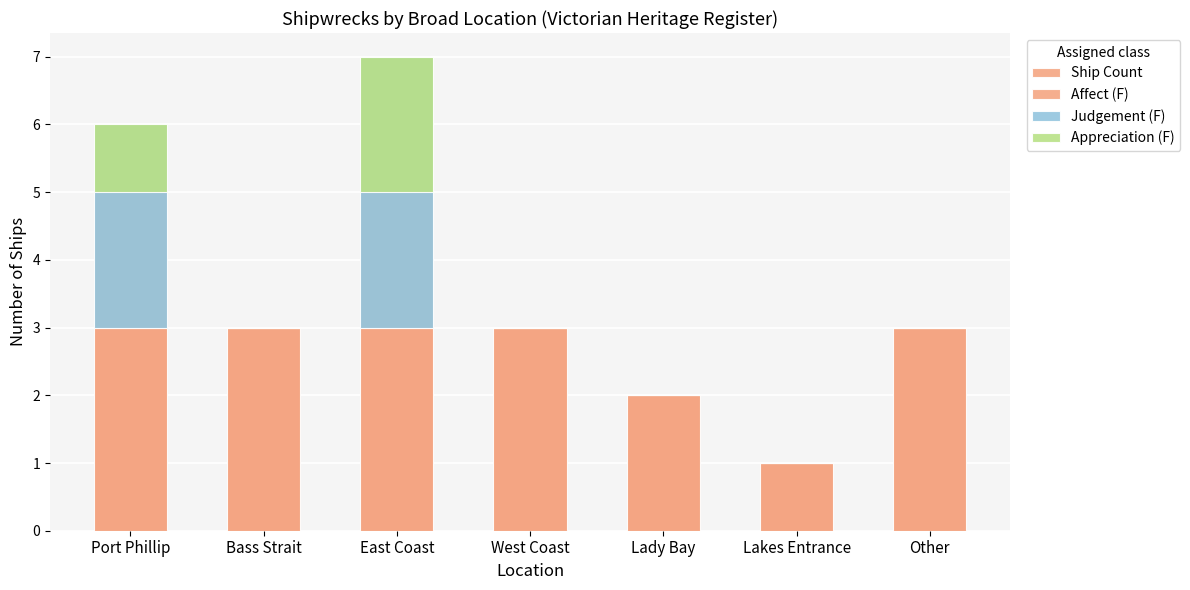

True or false: Ship Count has a value of 2 at East Coast.

False